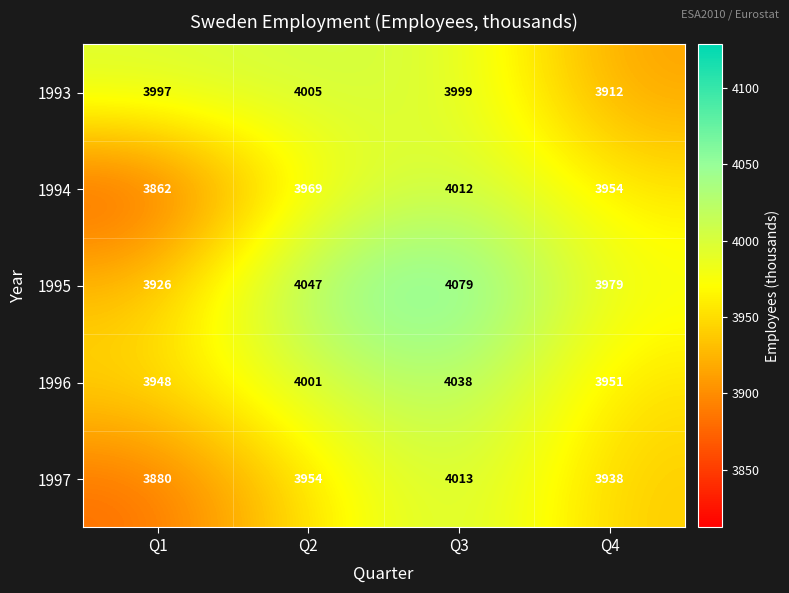

What value does the 1996 series have at Q4, to the nearest 10?

3950